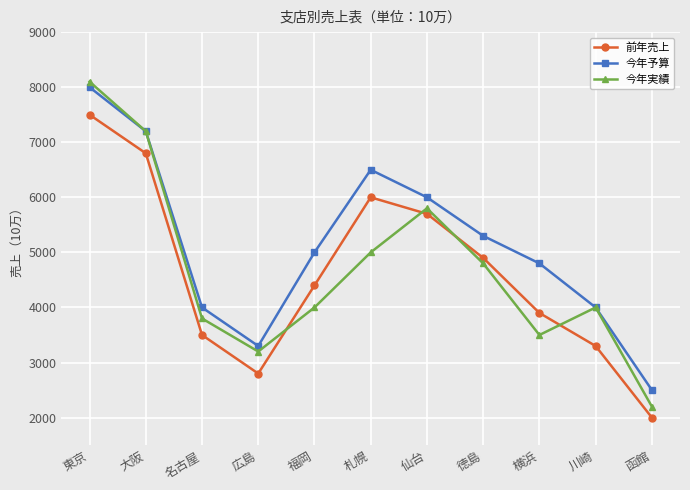

What is the difference between the maximum and second lowest values in the 前年売上 series?

4700